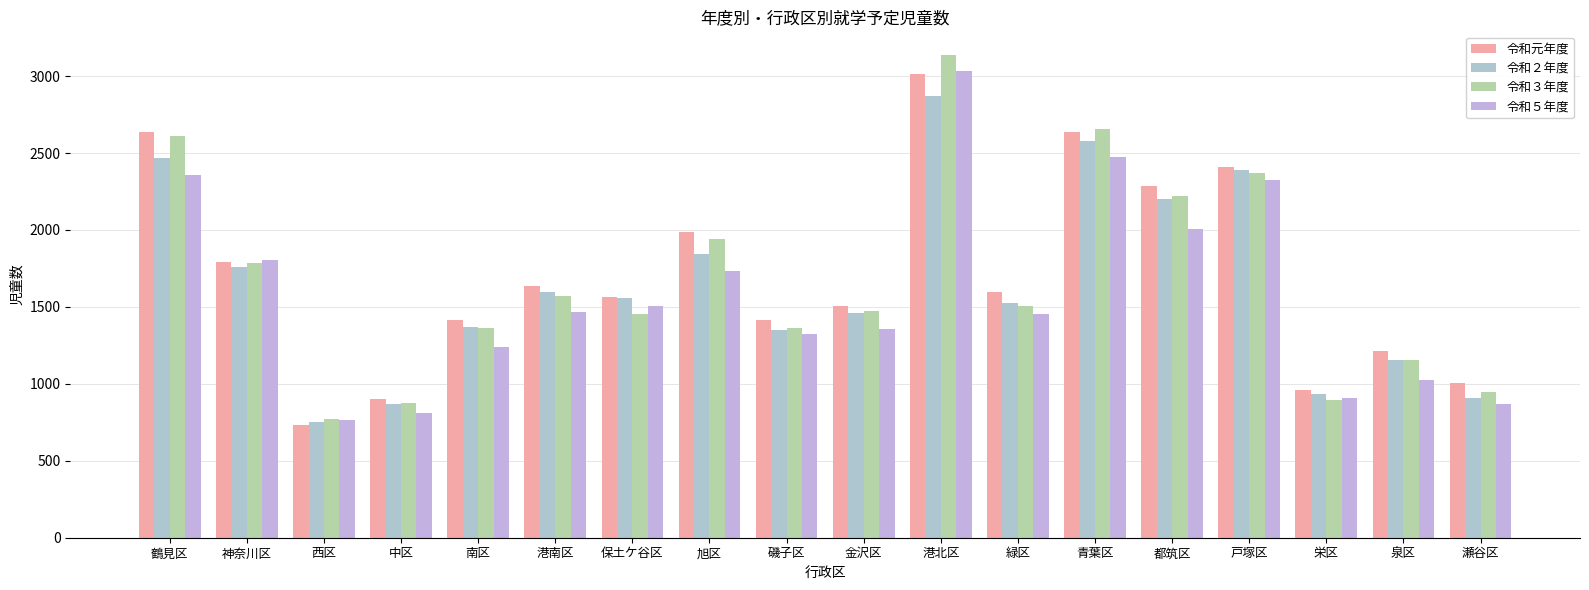

What is the label of the 13th bar from the left?

青葉区